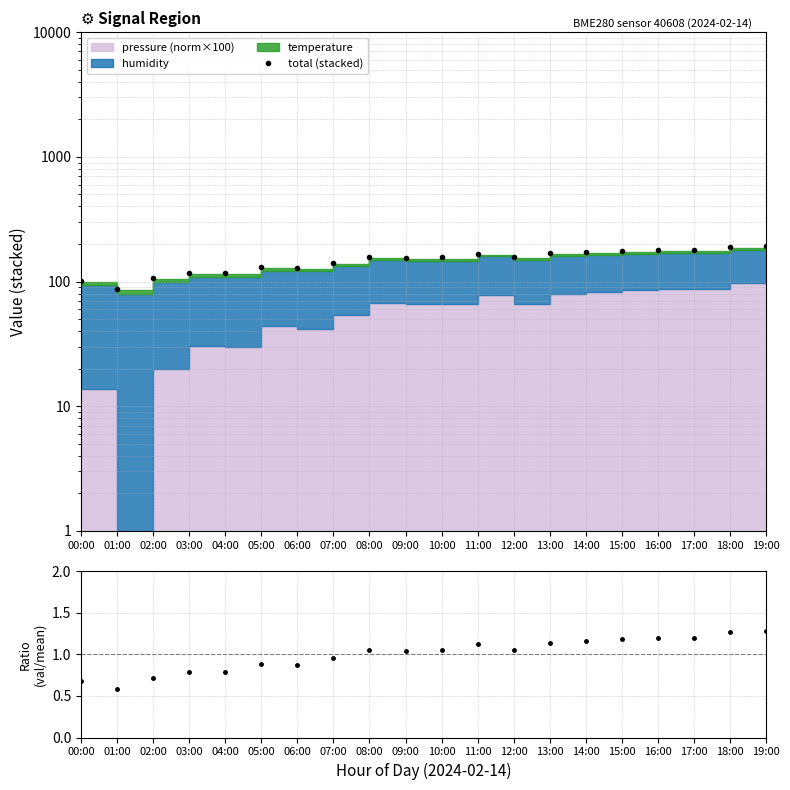

True or false: total (stacked) and value / mean cross at least once.

False